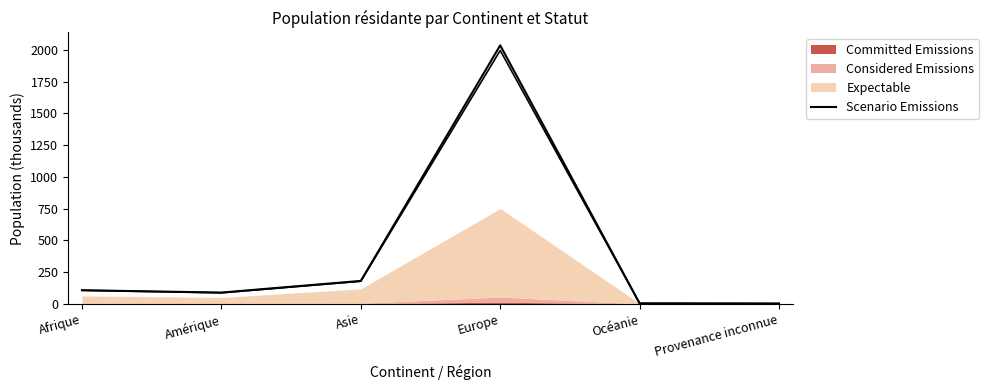

What is the difference between the maximum and minimum values?

2033.9